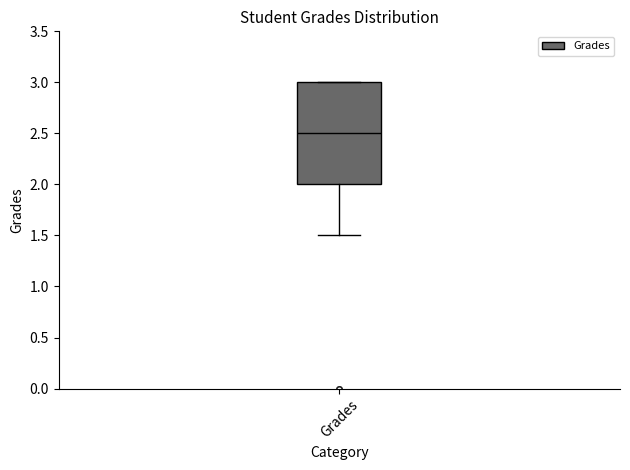

Transcribe this box plot: give where the median line is, the range the box spans, and where the two whiskers end, as read against the y-axis. The values are not printed on the chart, so give them approximately, as read against the axis.

median 2.5, box 2.0 to 3.0, whiskers 1.5 to 3.0